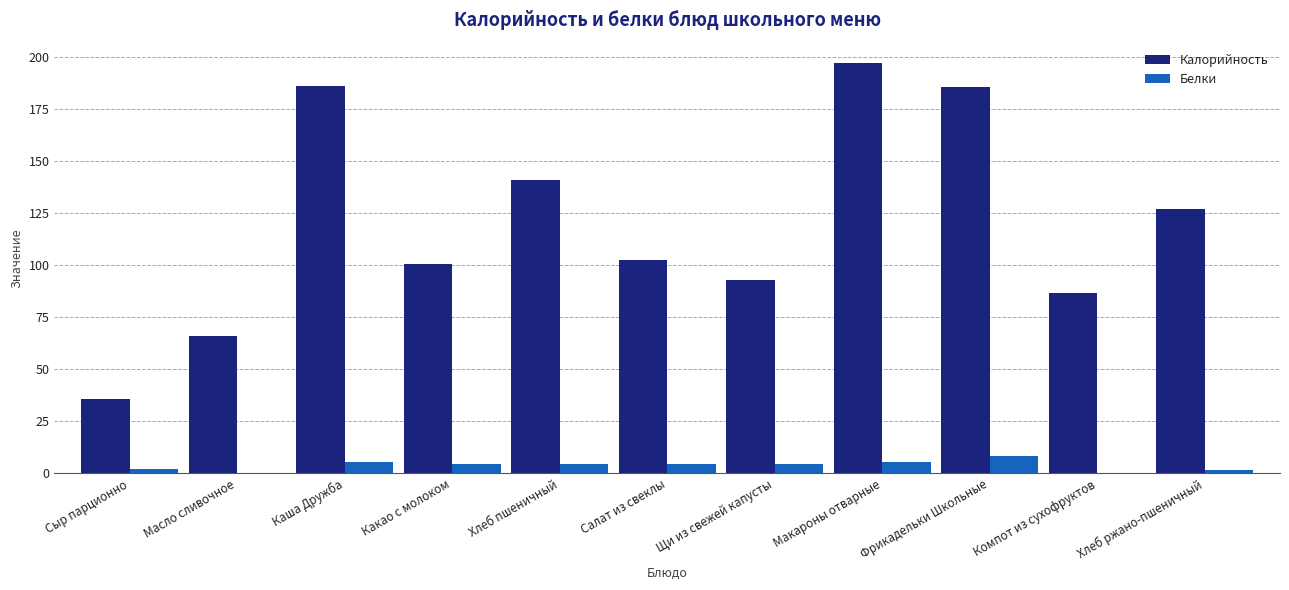

Which label corresponds to the largest value in the chart?

Макароны отварные